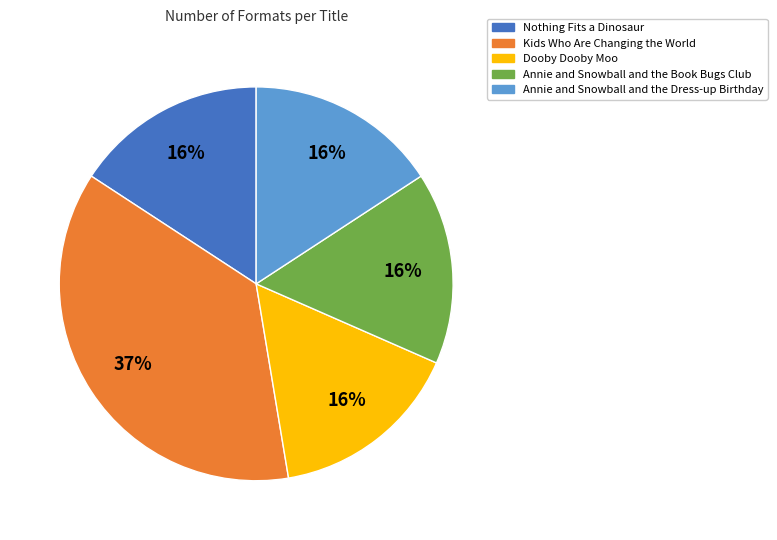

Combined, do Dooby Dooby Moo and Nothing Fits a Dinosaur account for over 50%?

No